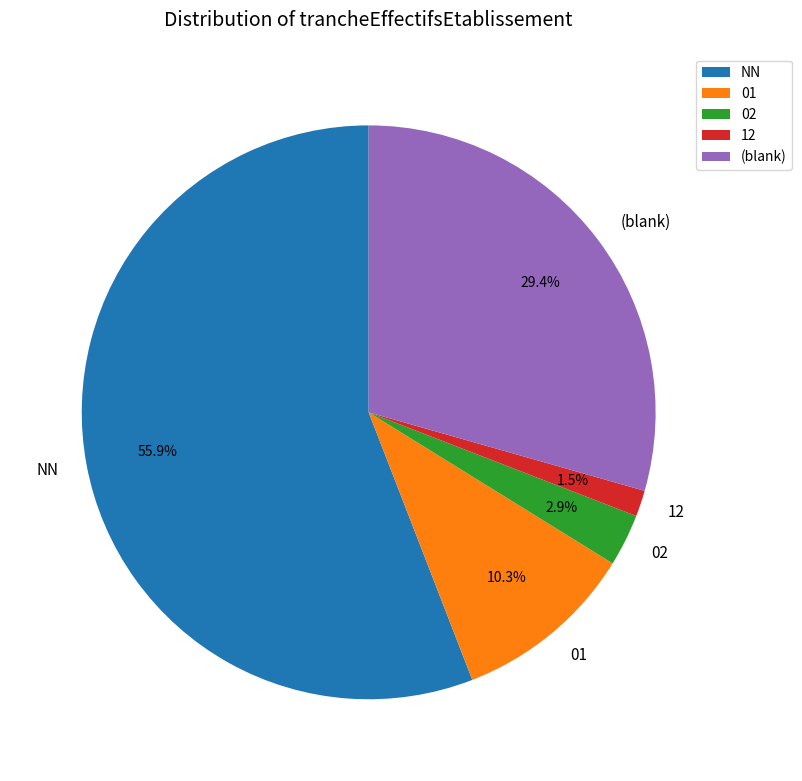

True or false: 01 accounts for 10% of the total.

True